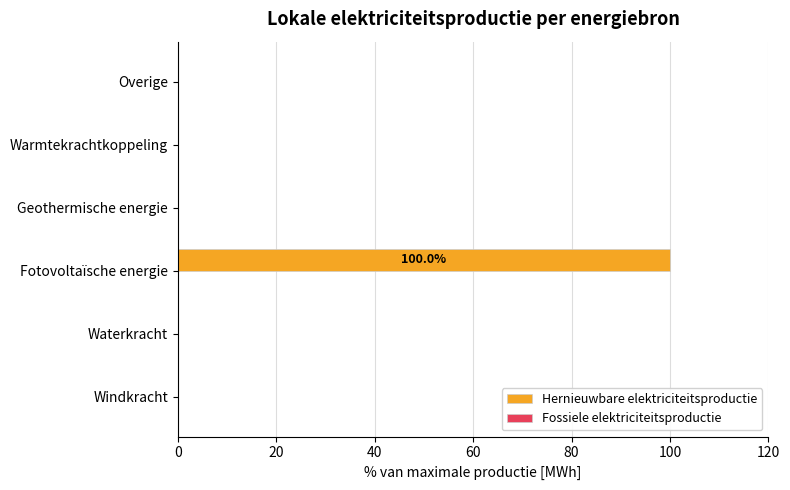

True or false: the data shows 52 at Waterkracht.

False